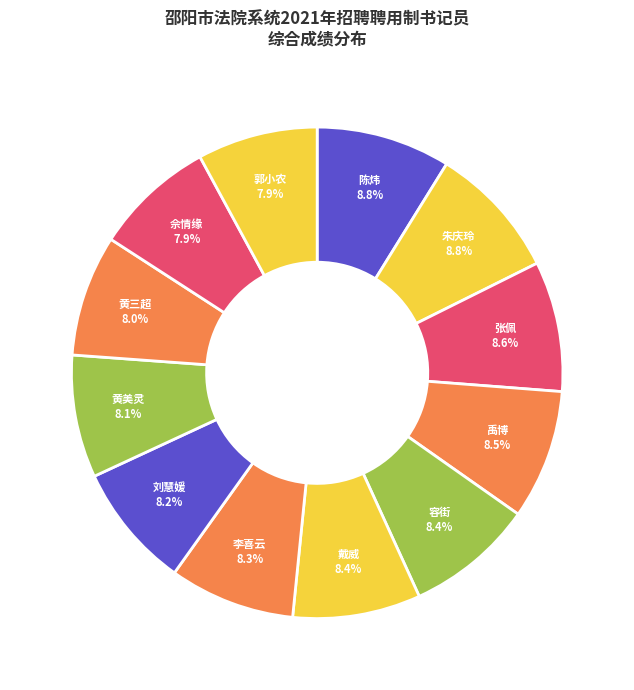

The 李喜云 slice represents 8% of the pie. True or false?

True